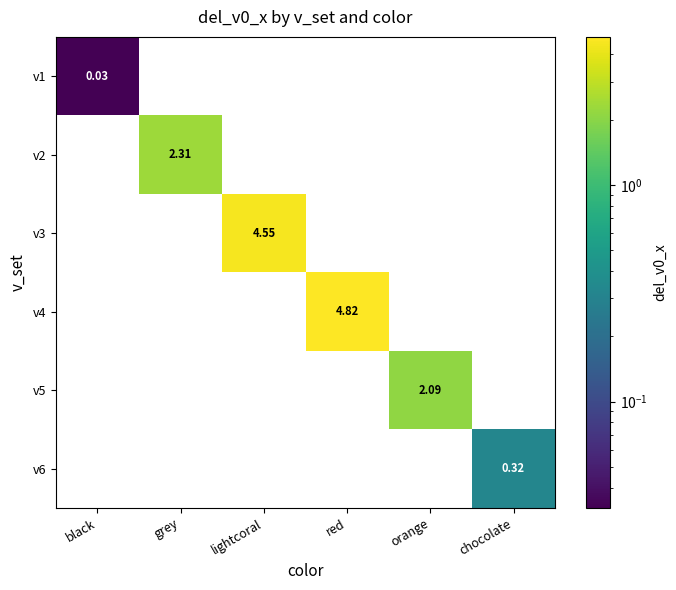

Is the value of v4 at red greater than the value of v6 at chocolate?

Yes